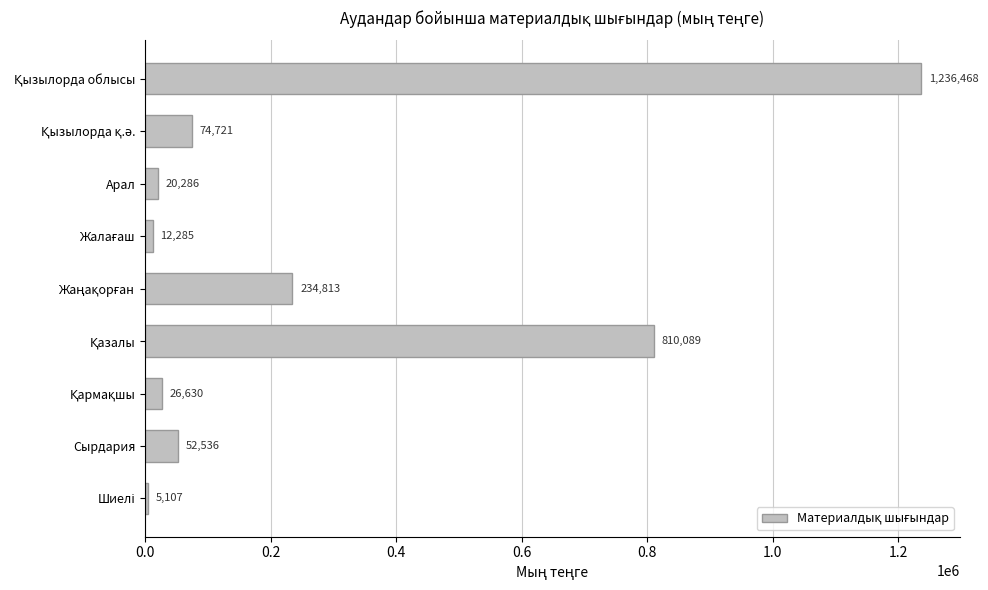

Reading top to bottom, list all the values displayed in this chart.

1236468	74721	20286	12285	234813	810089	26630	52536	5107